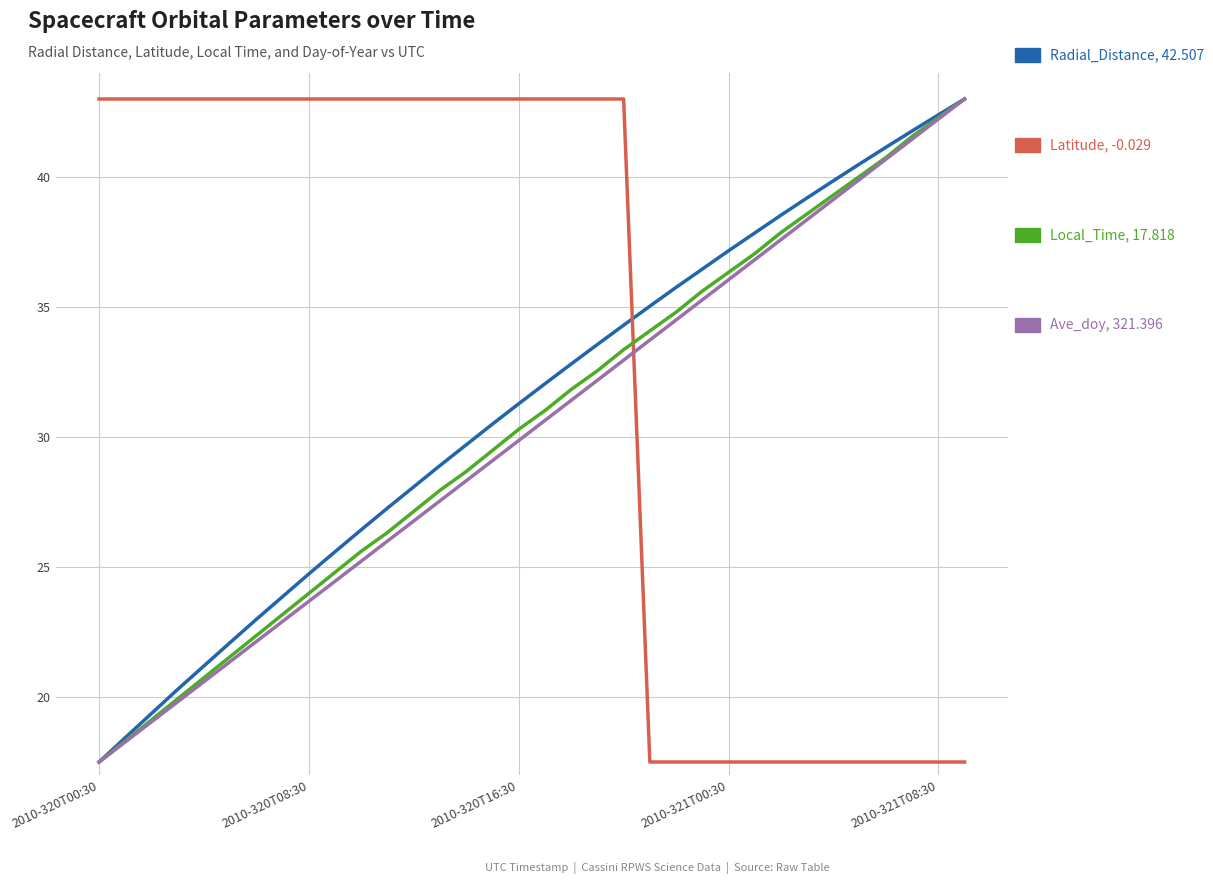

What is the maximum value shown in the chart?

43.0